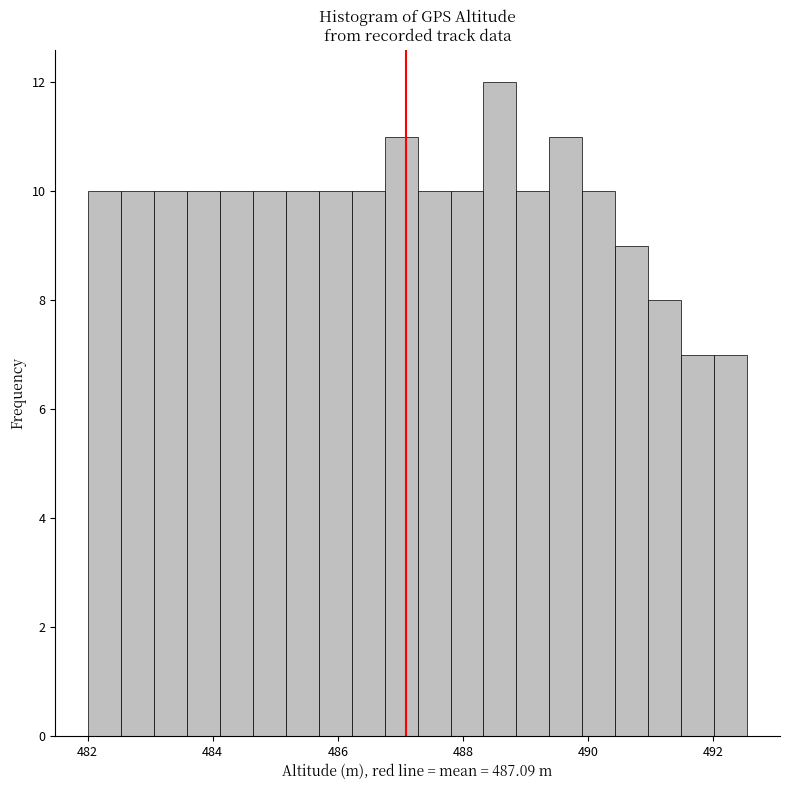

Around what value on the x-axis is the tallest bar? Give the approximate position of its centre, as read against the axis.

488.6